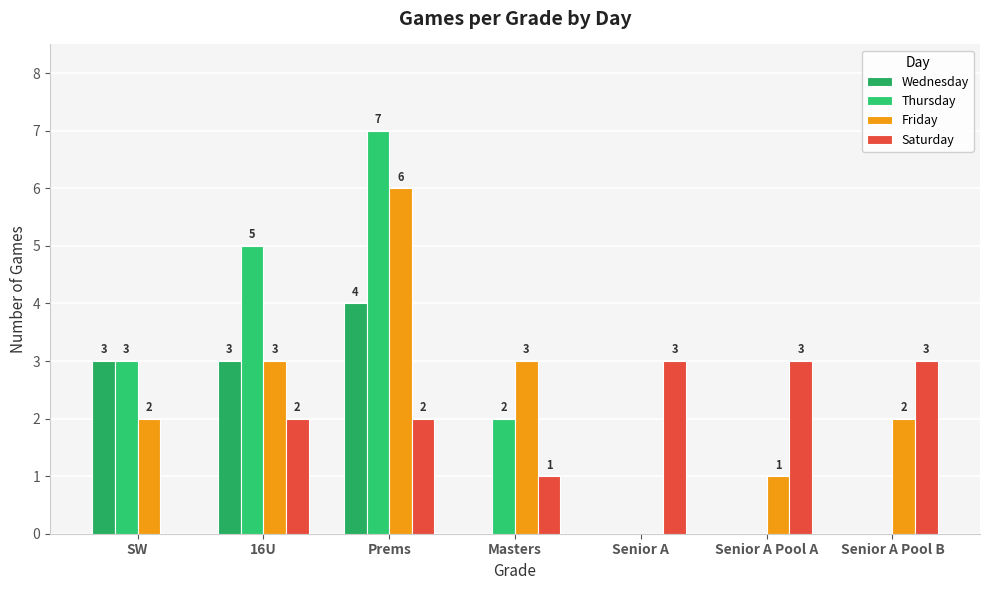

At which label is Wednesday closest to 2?

SW